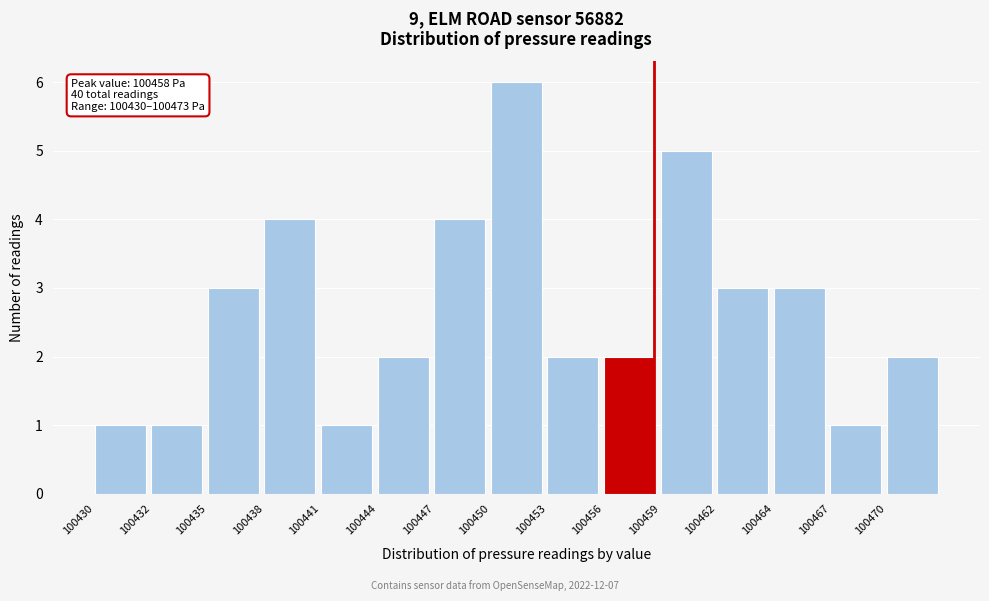

Reading left to right, extract all data points from this chart.

100430=1	100432=1	100435=3	100438=4	100441=1	100444=2	100447=4	100450=6	100453=2	100456=2	100459=5	100462=3	100464=3	100467=1	100470=2